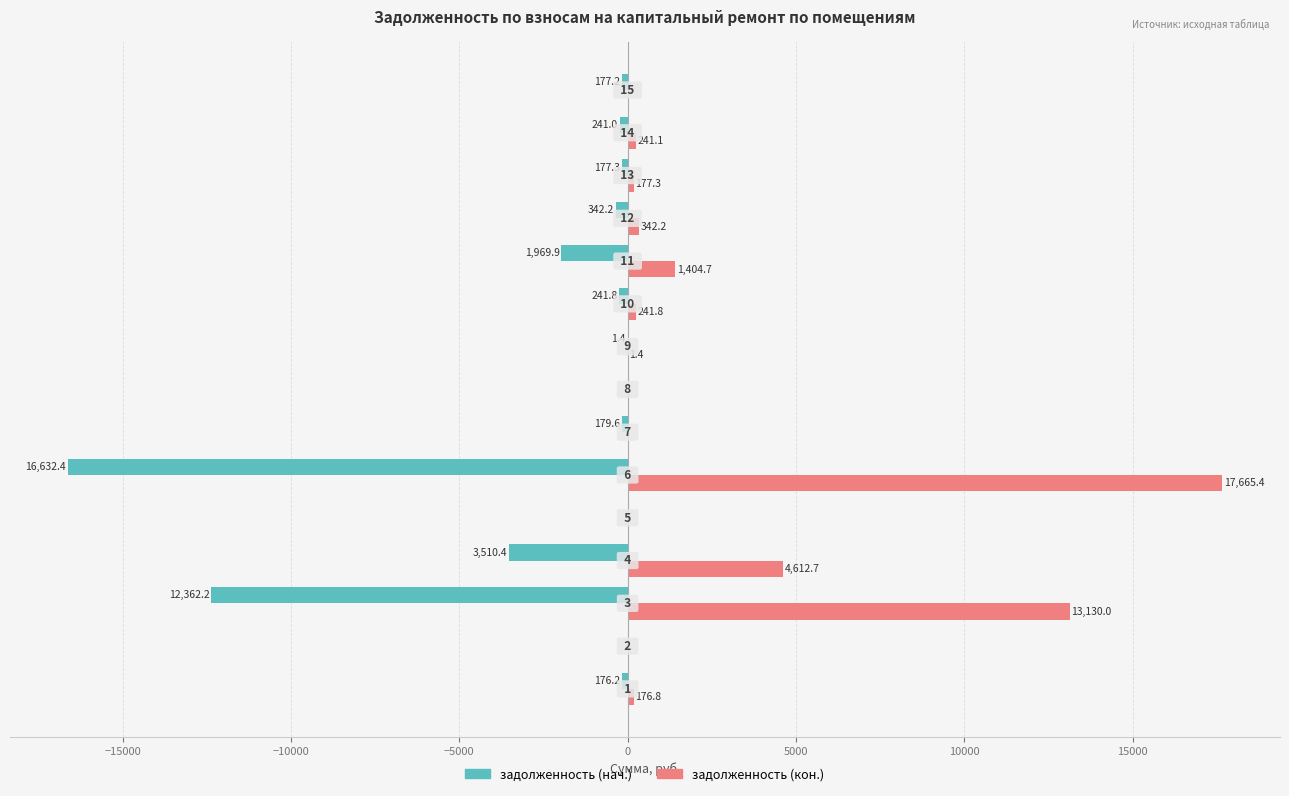

What is the minimum value shown in the chart?

-16632.4